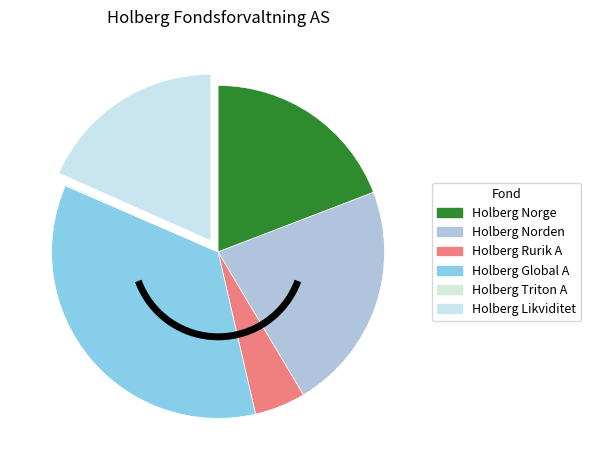

What is the smallest slice in the pie chart?

Holberg Triton A